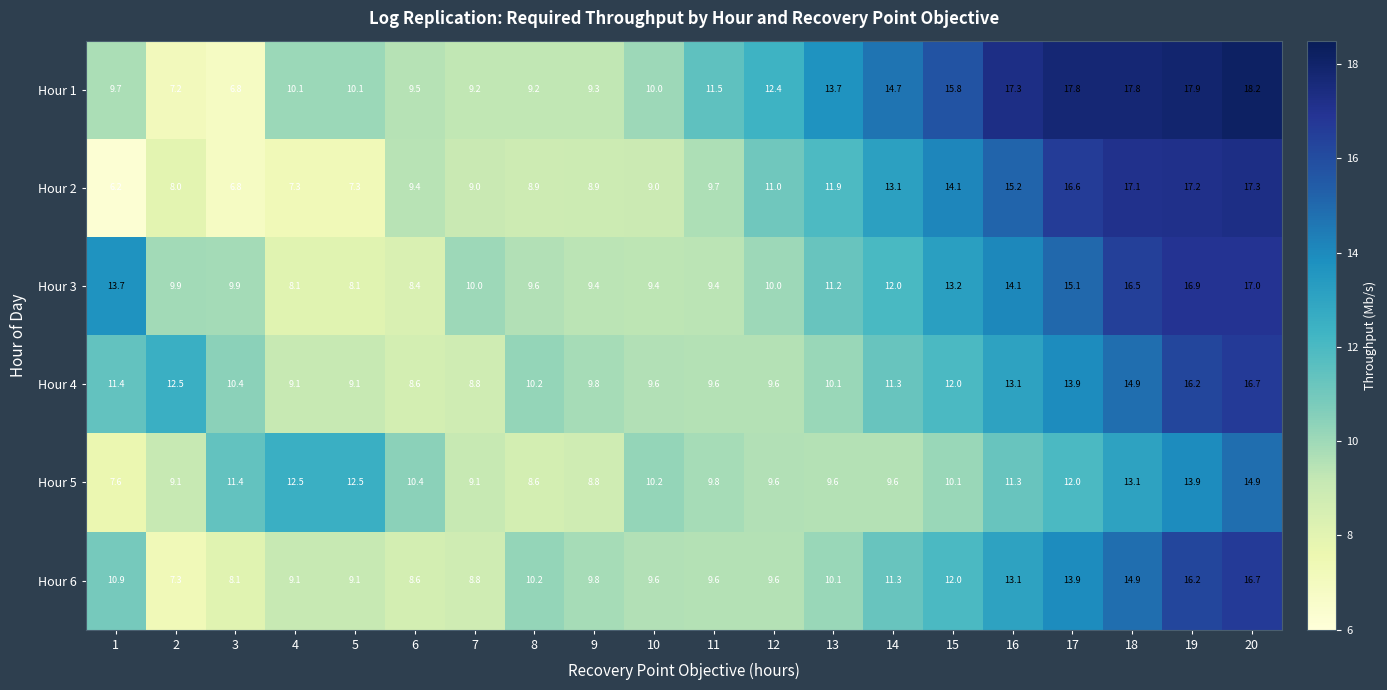

Read the Hour 3 value at 19.

16.9